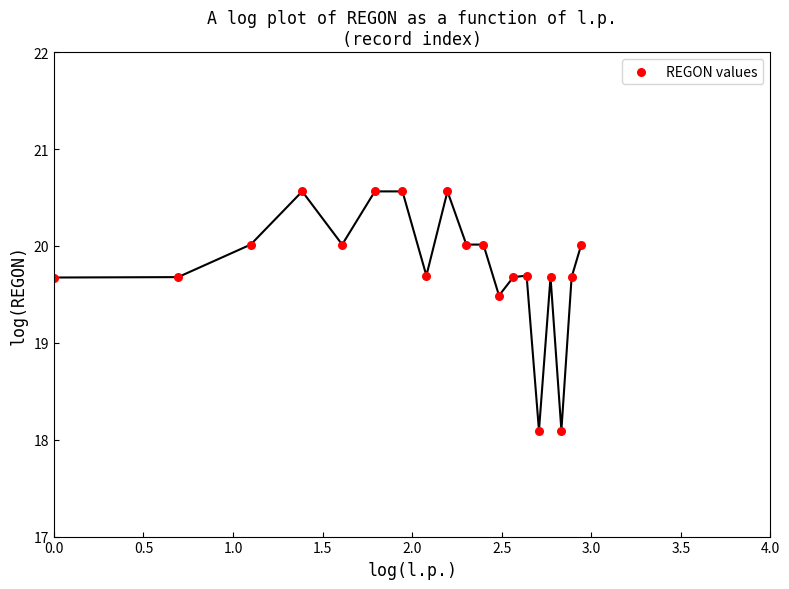

What Y value in the scatter plot is closest to 19?

19.5